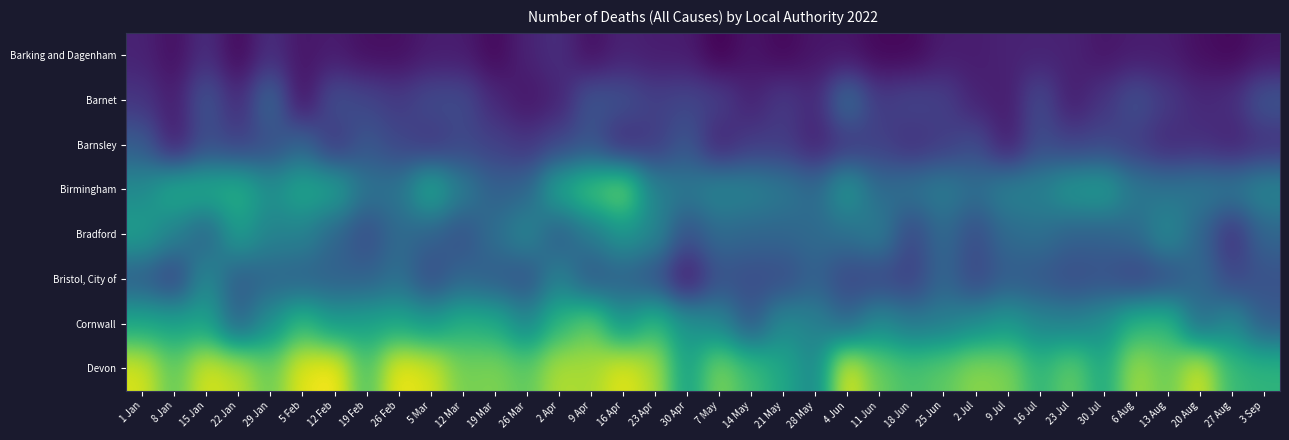

Which series has the largest total across all categories?

Devon